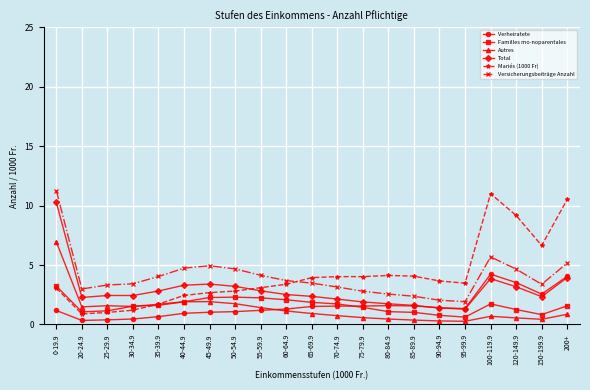

Which label corresponds to the largest value in the chart?

0-19.9